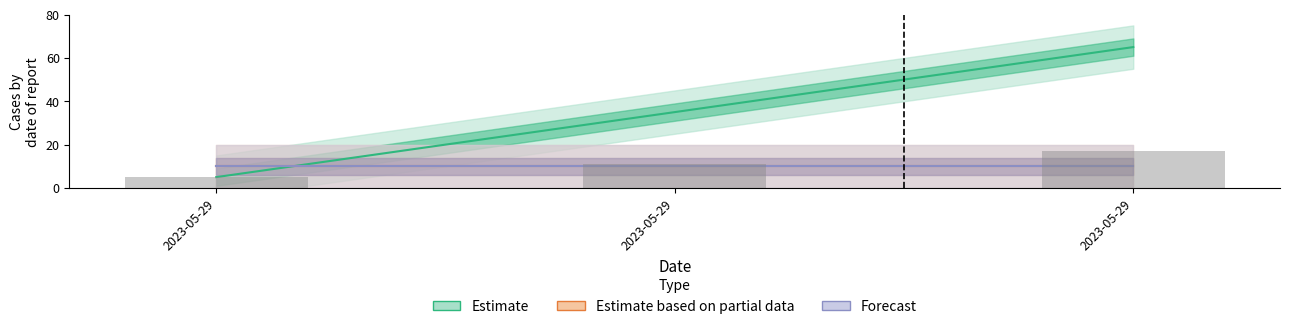

Rank the series by their maximum value, from highest to lowest.

Estimate, Estimate based on partial data, Forecast